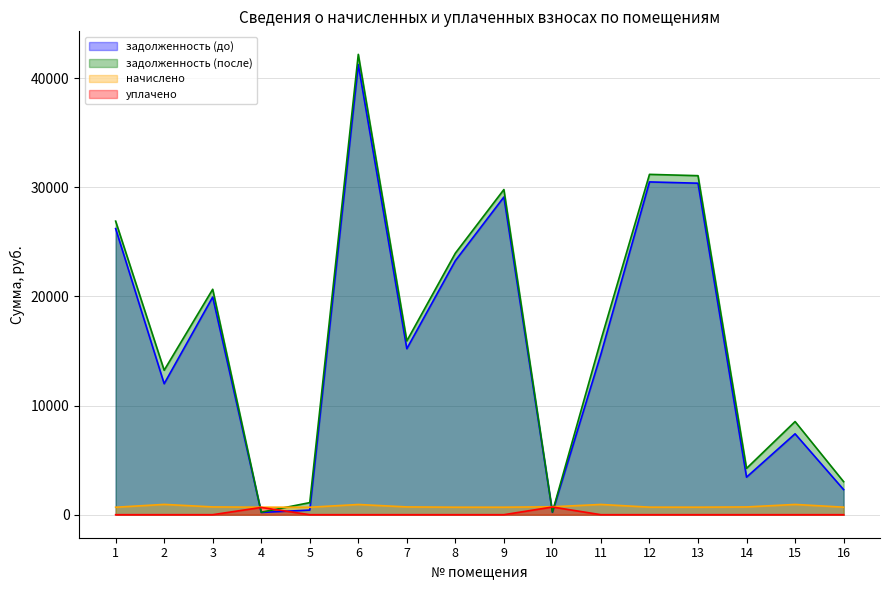

Is the value of уплачено at 16 greater than the value of начислено at 16?

No